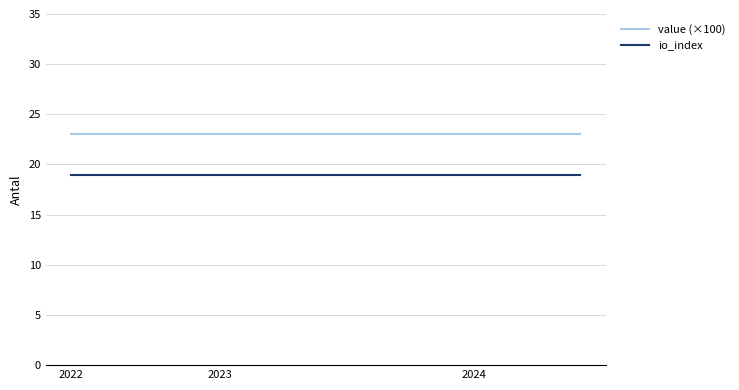

True or false: io_index and value (×100) cross at least once.

False